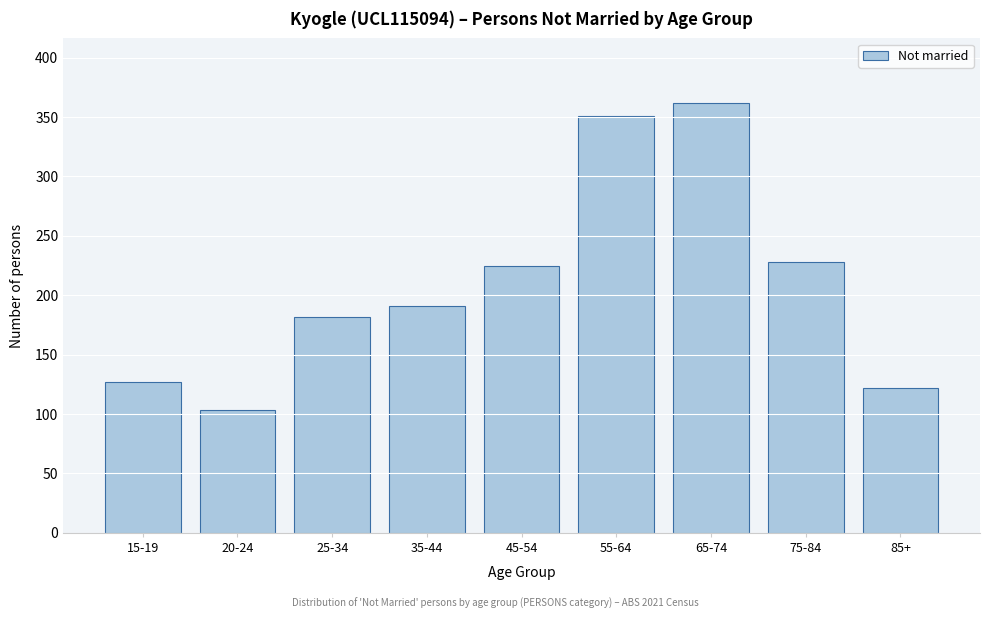

Reading left to right, extract all data points from this chart.

15-19=127	20-24=103	25-34=182	35-44=191	45-54=225	55-64=351	65-74=362	75-84=228	85+=122